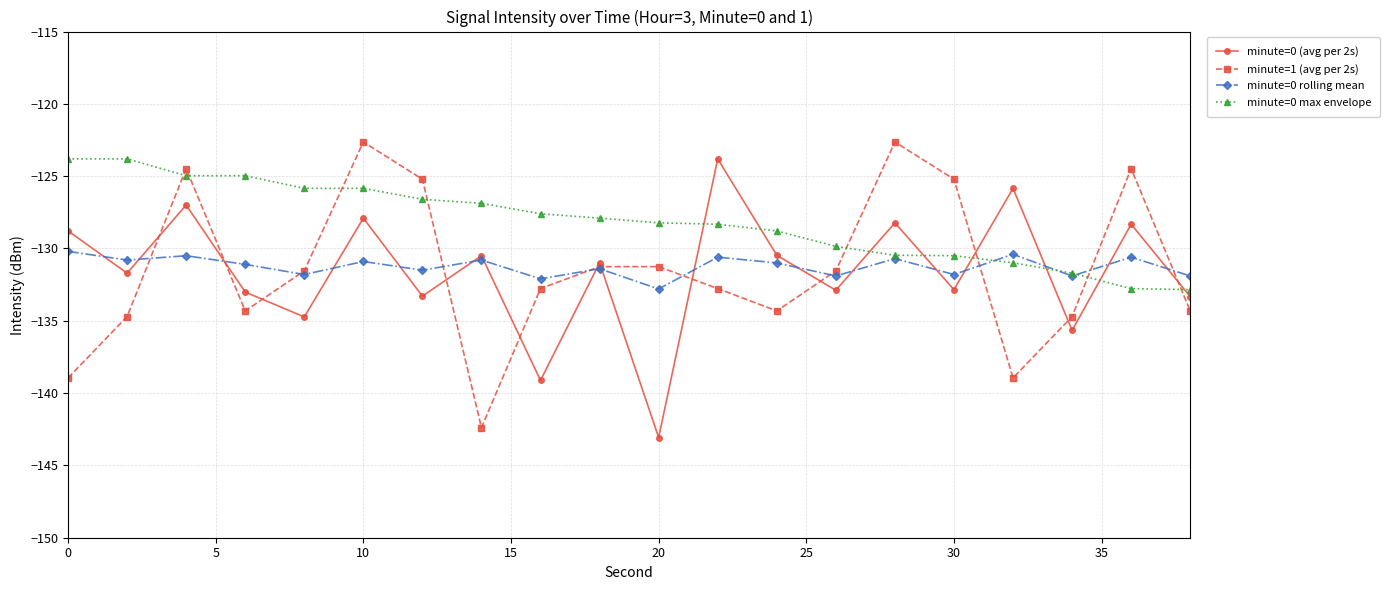

How many interior local valleys does the minute=1 (avg per 2s) series have?

4